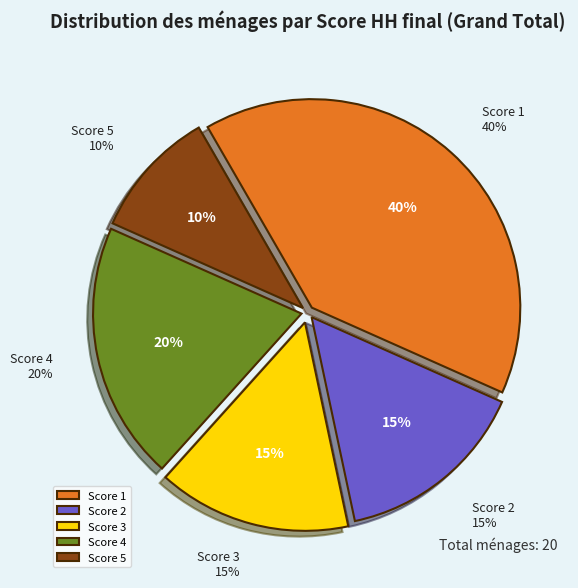

Which slice is the smallest?

Score 5